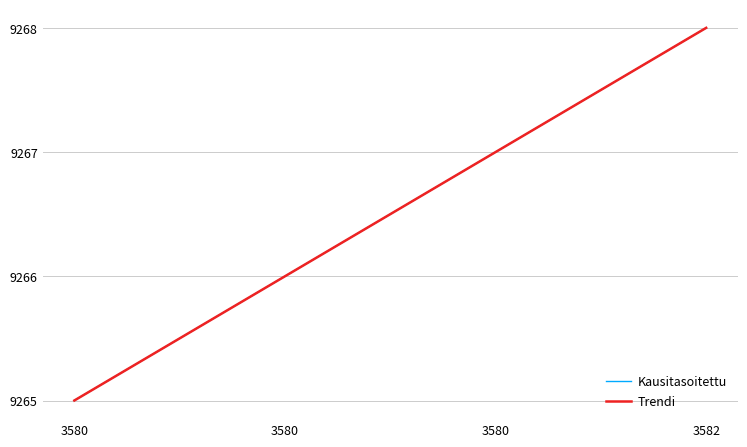

At which category is the sum across all series the highest?

3582